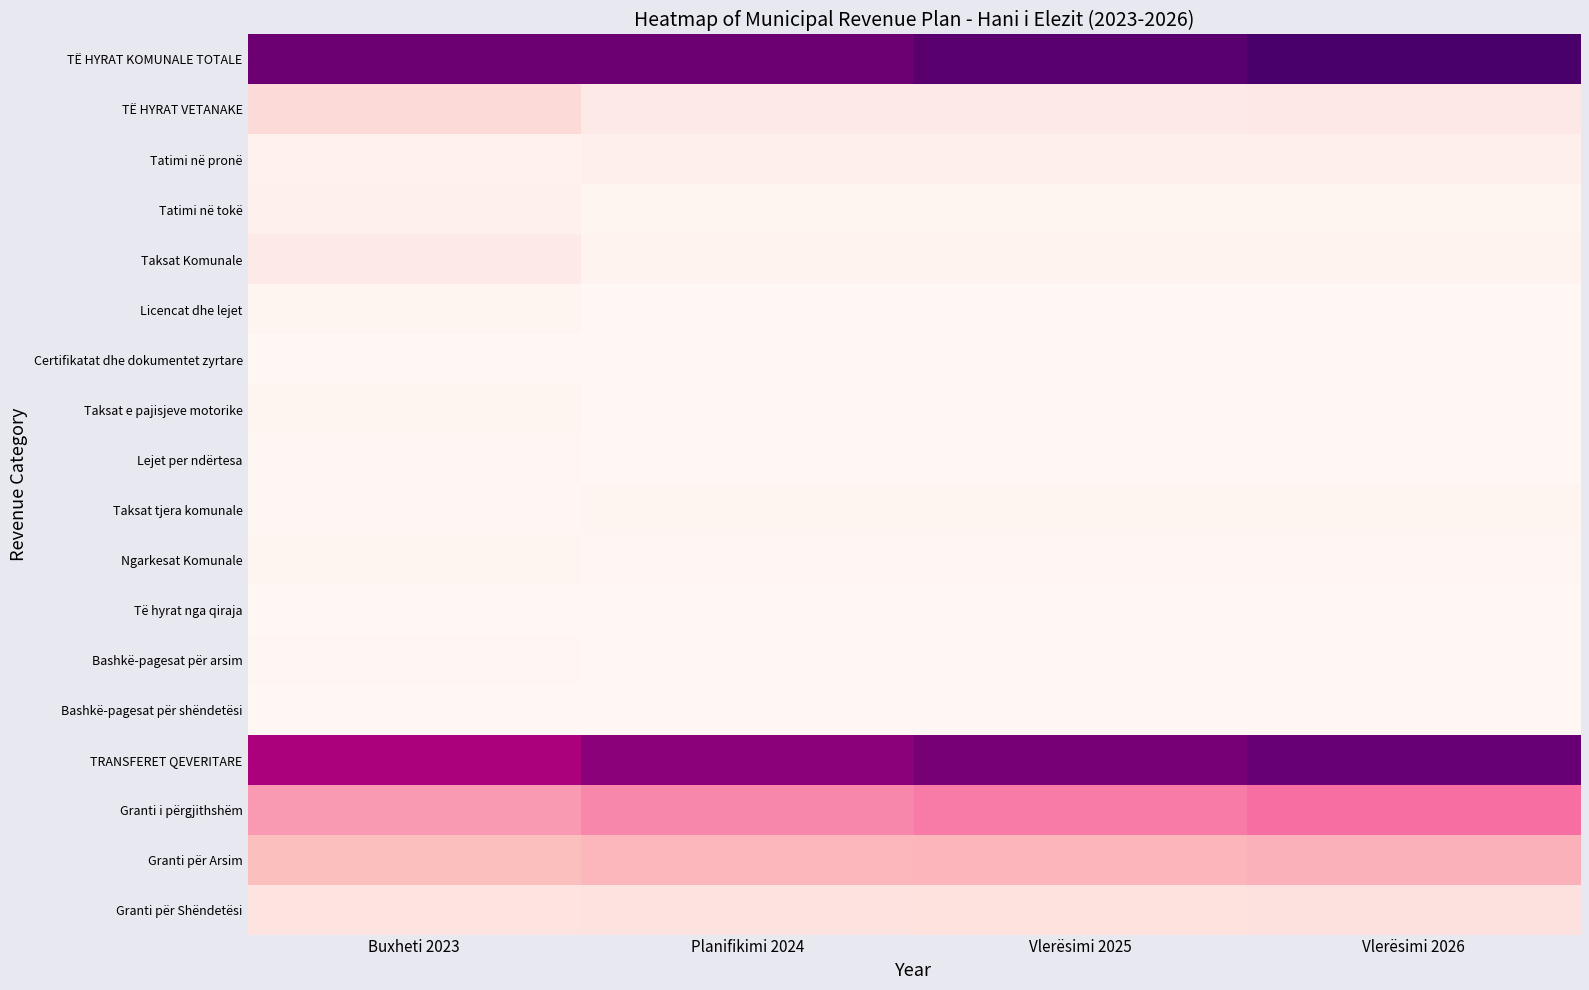

Count the number of data series in this chart.

18